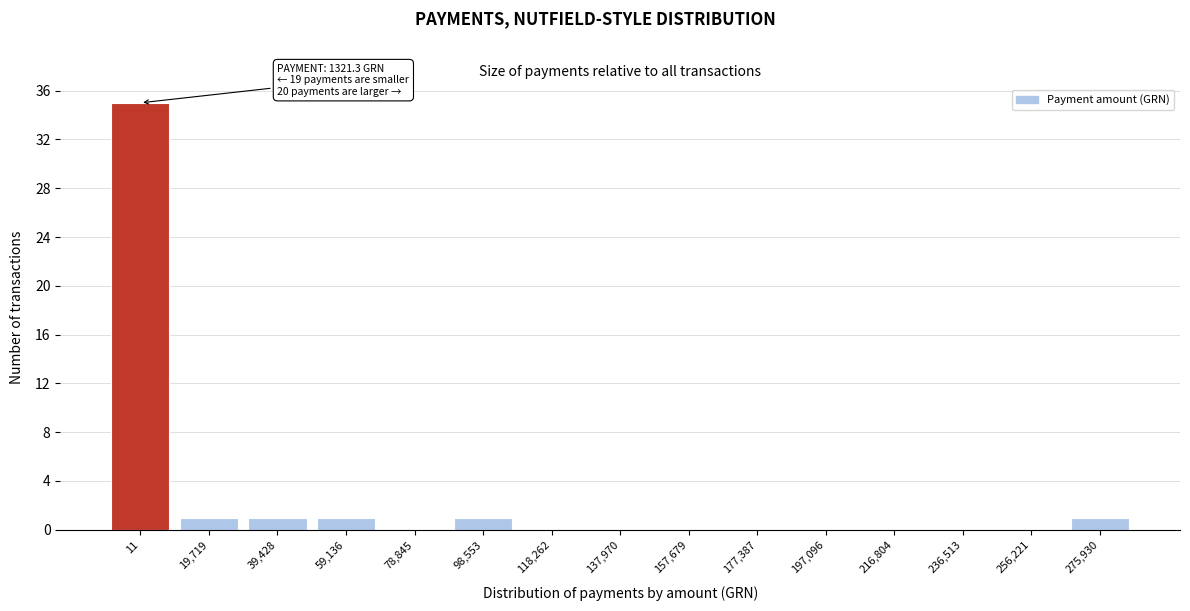

Reading left to right, transcribe all the data shown in this chart.

11=35	19,719=1	39,428=1	59,136=1	78,845=0	98,553=1	118,262=0	137,970=0	157,679=0	177,387=0	197,096=0	216,804=0	236,513=0	256,221=0	275,930=1